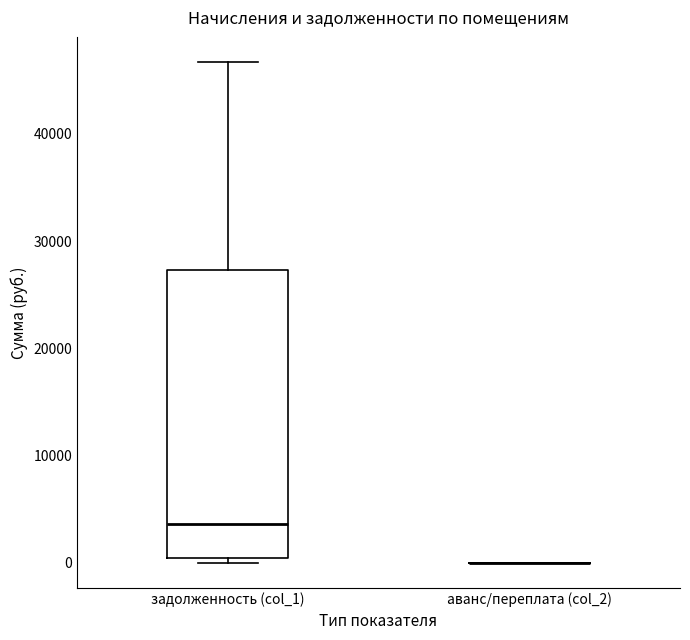

Reading left to right, transcribe this box plot: for each box, give where its median line is, the range the box spans, and where its two whiskers end, as read against the y-axis. The values are not printed on the chart, so give them approximately, as read against the axis.

задолженность (col_1): median 4000, box 0 to 27000, whiskers 0 (just below the box's lower edge) to 47000
аванс/переплата (col_2): box collapsed to a line at 0, whiskers 0 to 0